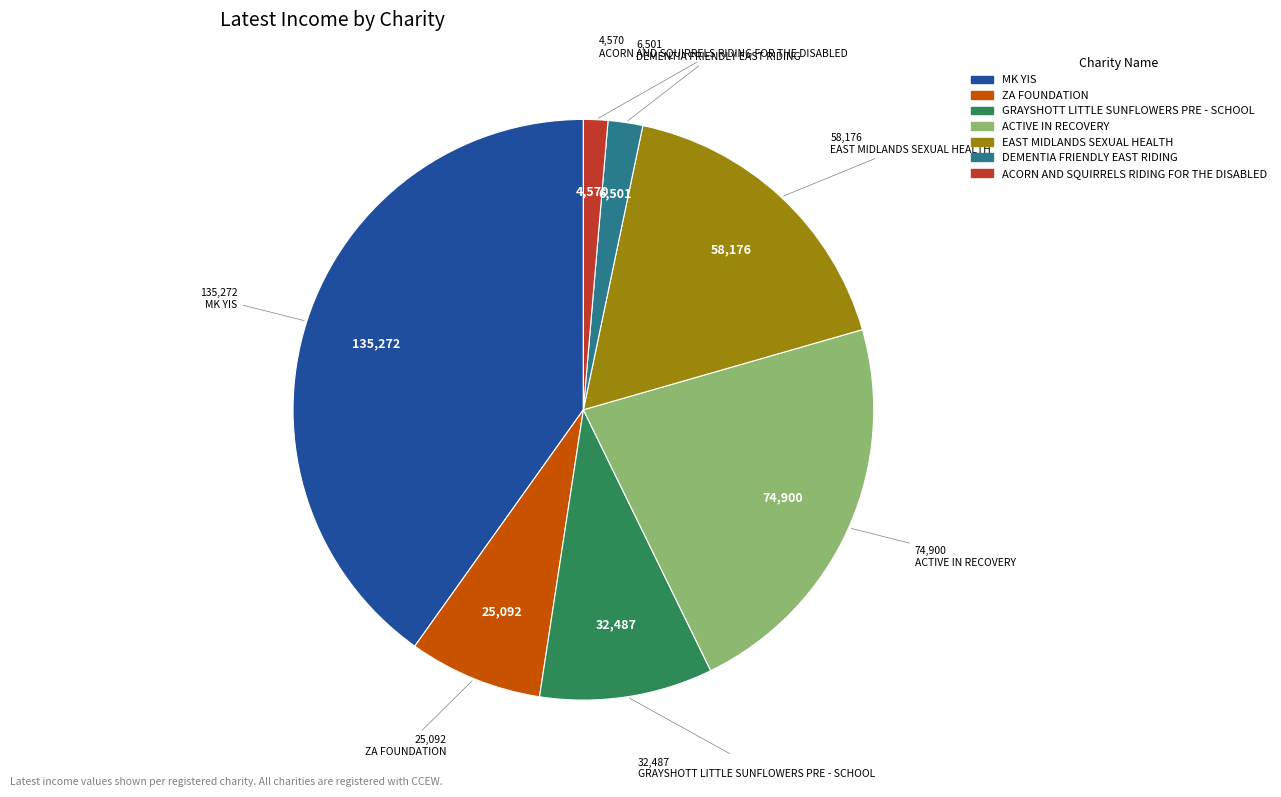

Which category has the smallest portion of the pie?

ACORN AND SQUIRRELS RIDING FOR THE DISABLED